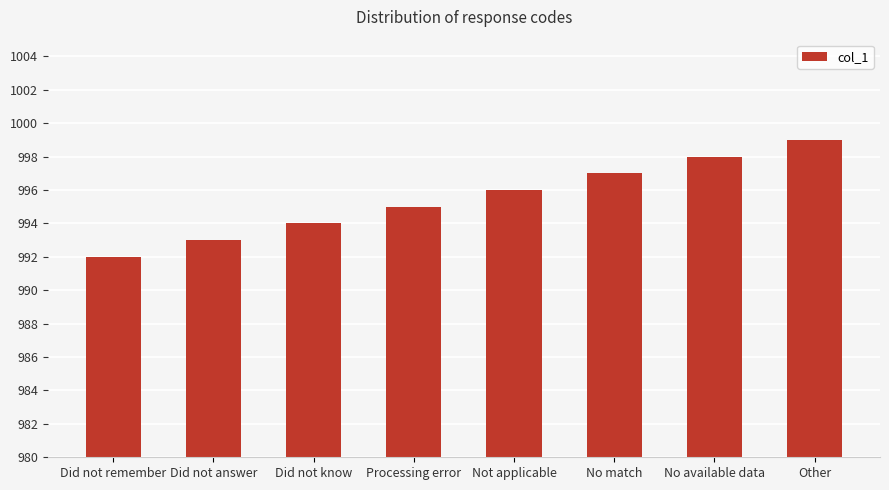

What is the approximate value at Did not remember?

992